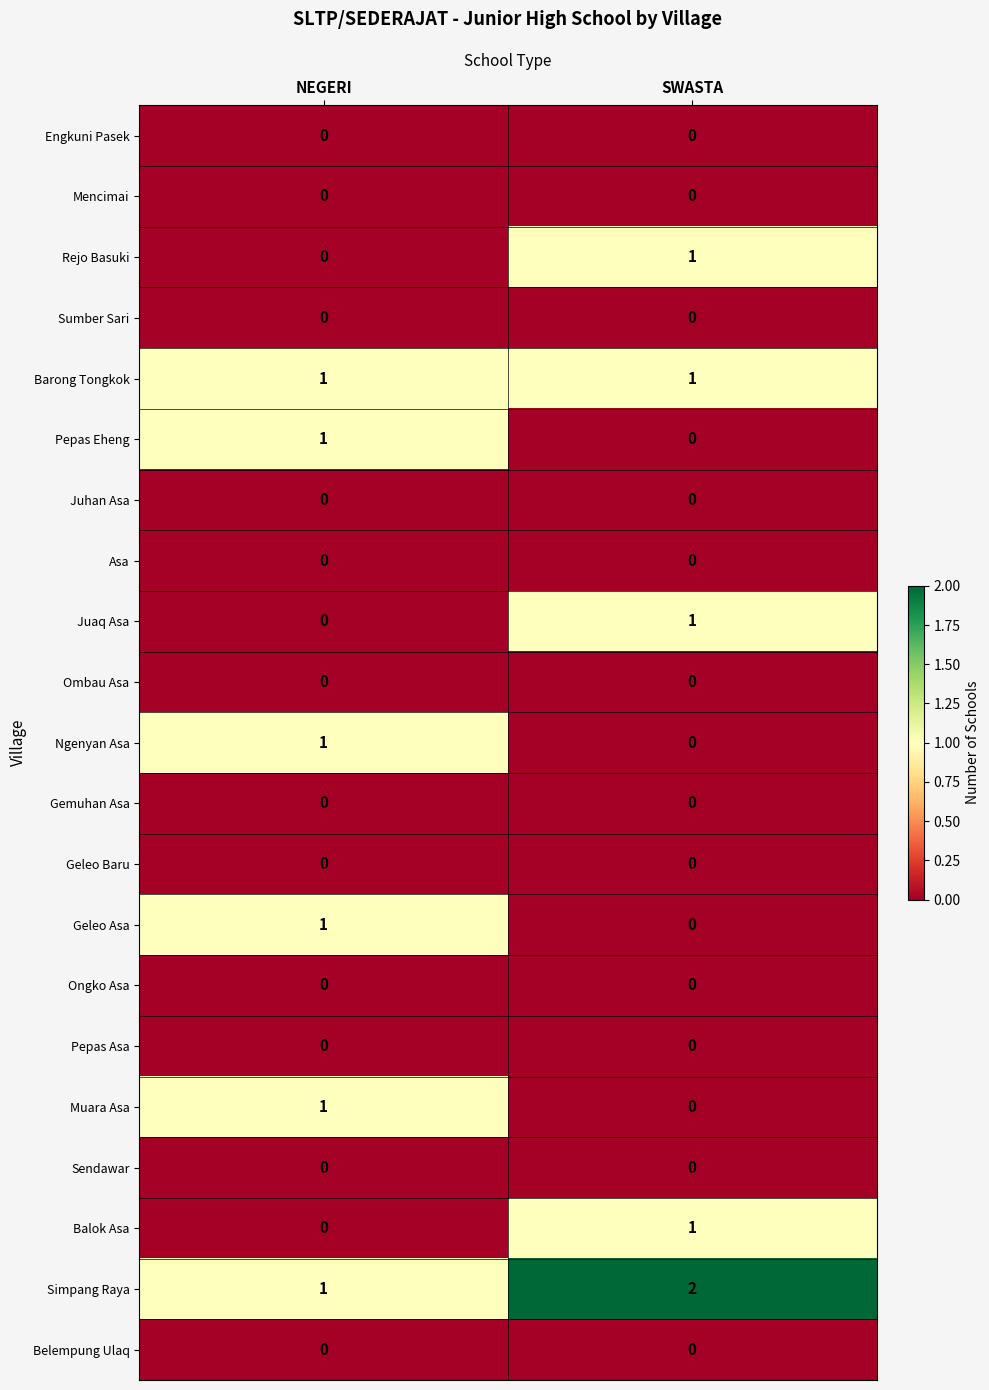

Is it true that Balok Asa equals -1 at NEGERI?

False